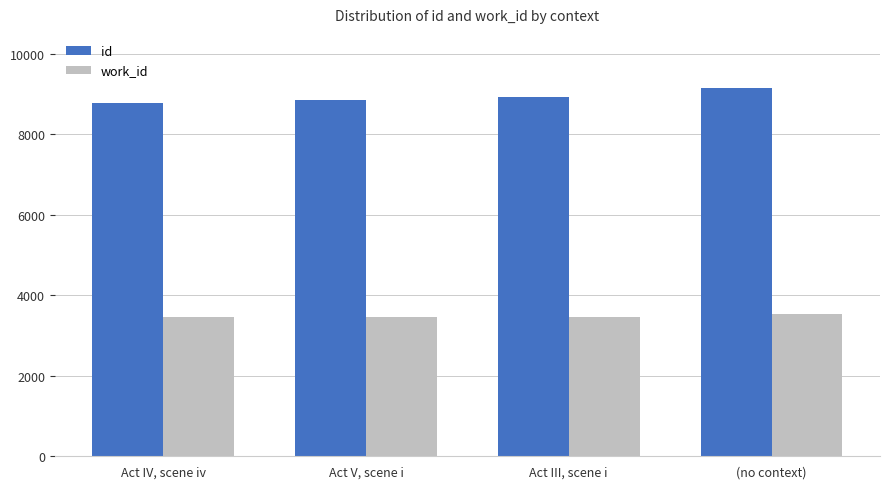

What is the value of the id bar at the 4th from the left?

9161